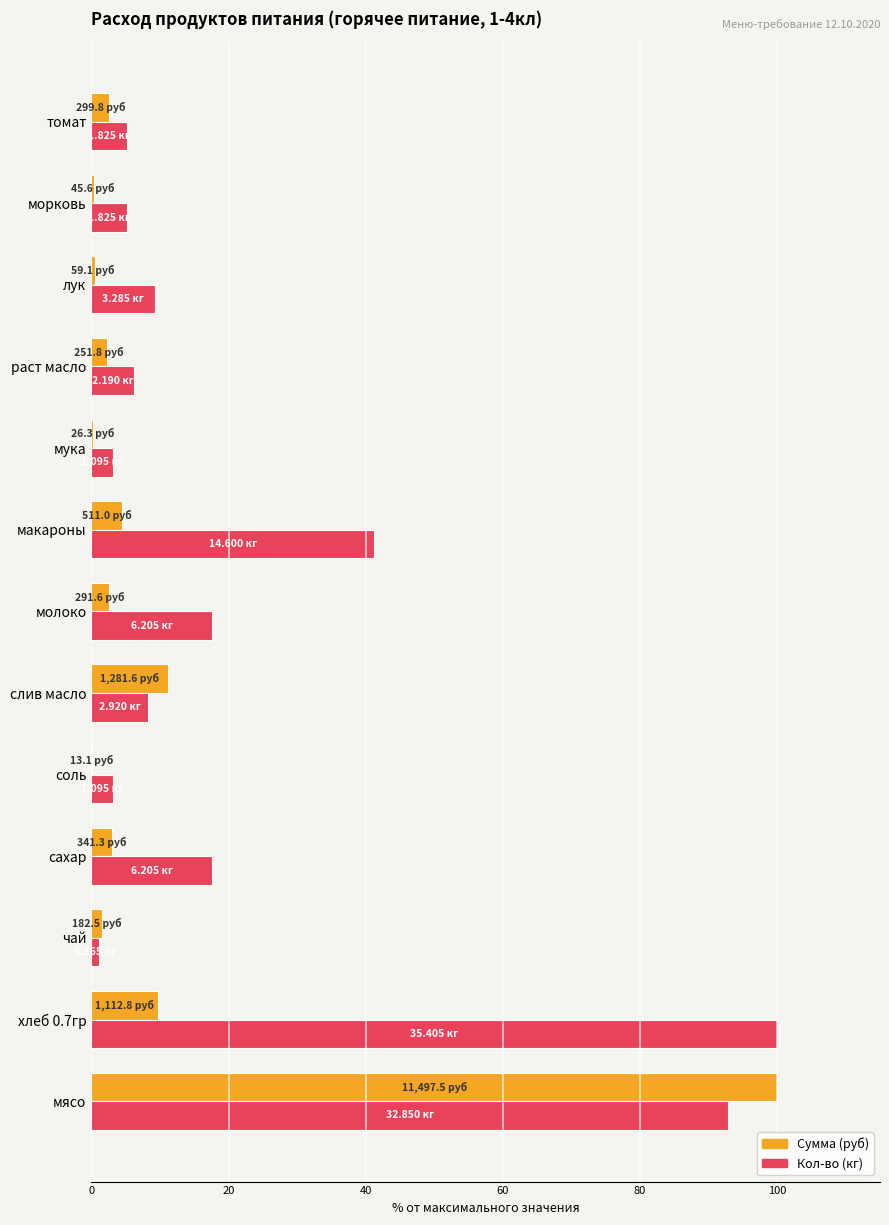

How many distinct data groups are displayed?

2